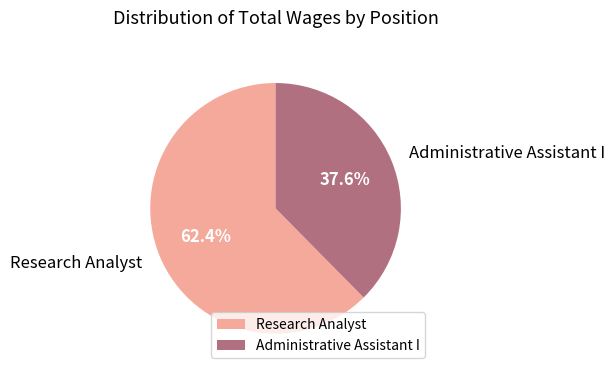

Which category accounts for the majority?

Research Analyst